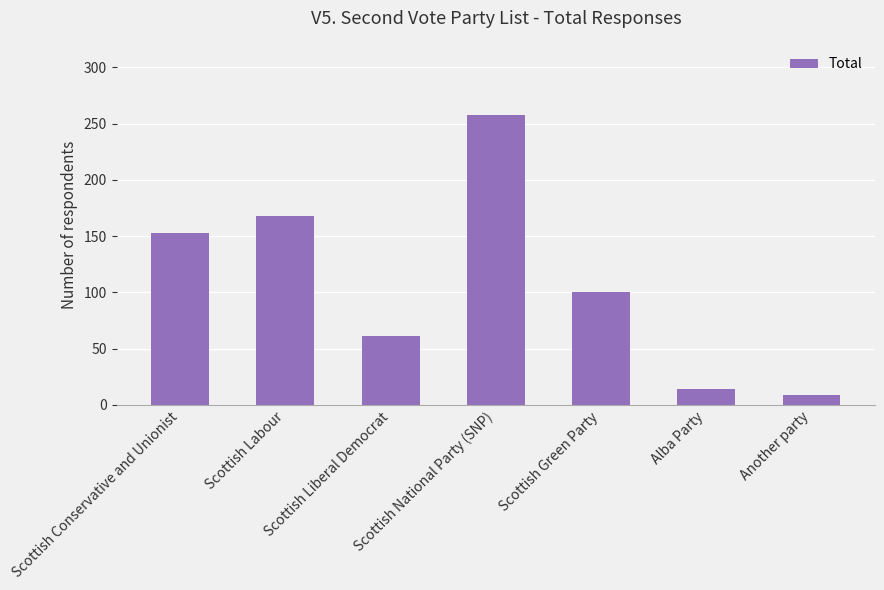

What position from the right is Another party?

1